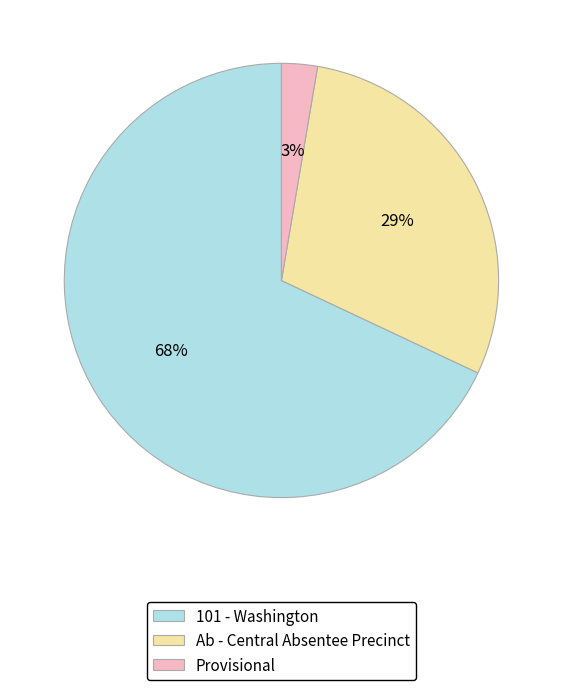

Is the sum of 101 - Washington and Ab - Central Absentee Precinct greater than half?

Yes